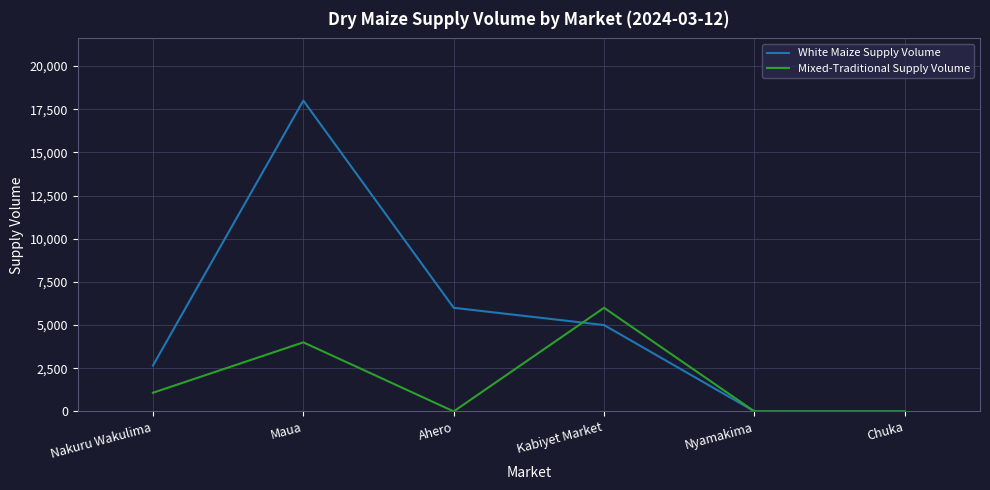

What is the average value of the White Maize Supply Volume series?

5276